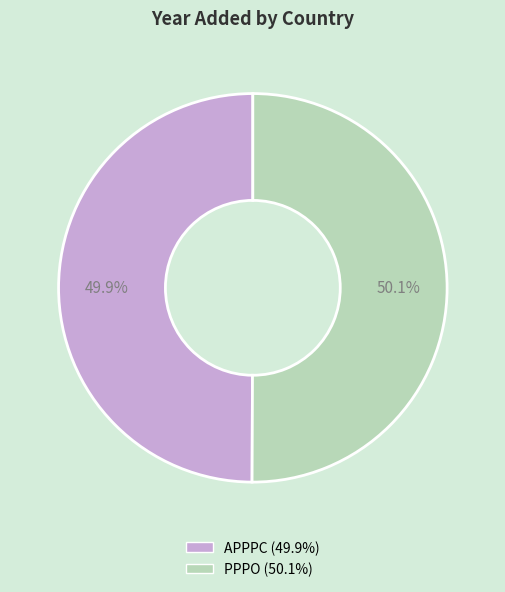

What percentage is NOT represented by PPPO?

49.9%